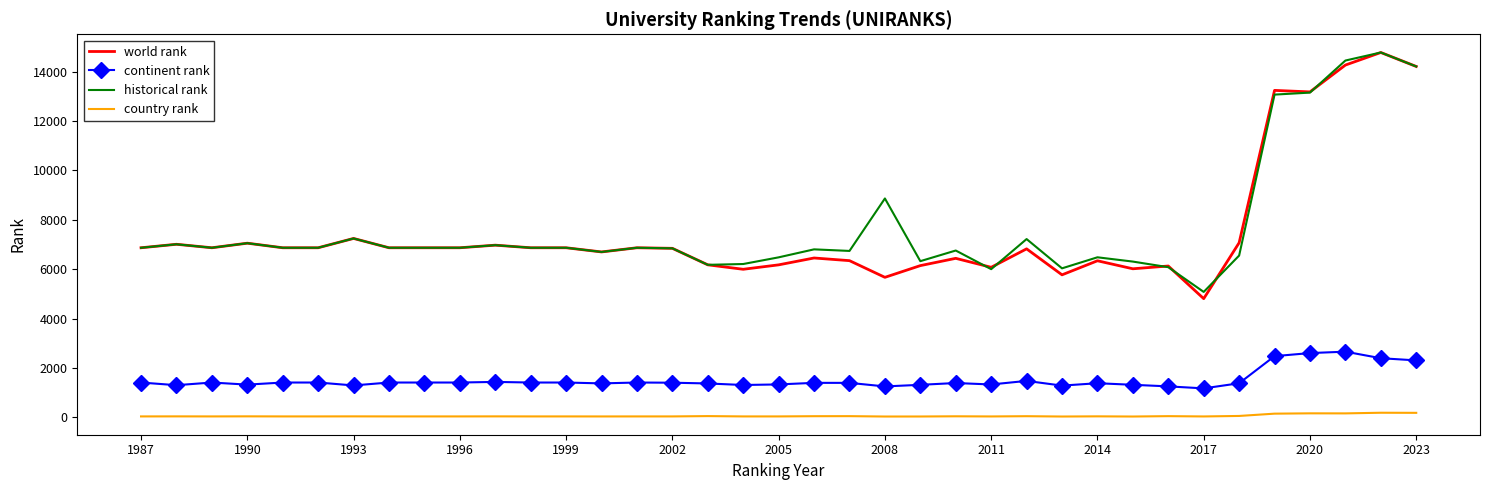

True or false: historical rank and continent rank cross at least once.

False